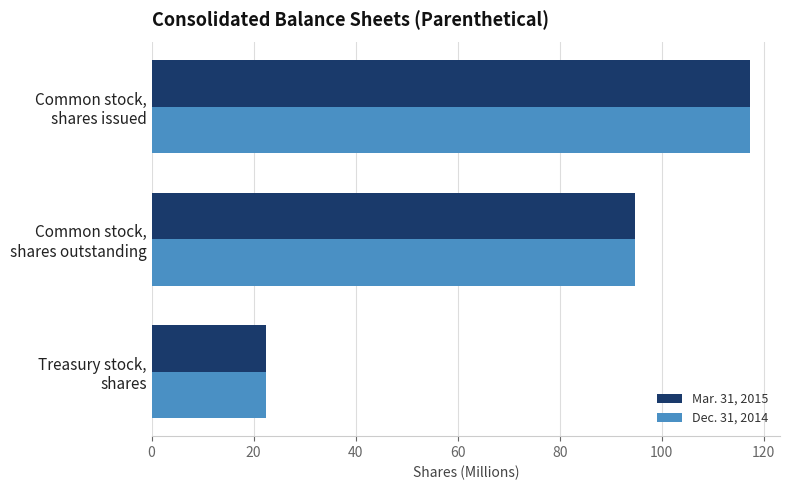

What is the maximum value for Dec. 31, 2014?

117.3